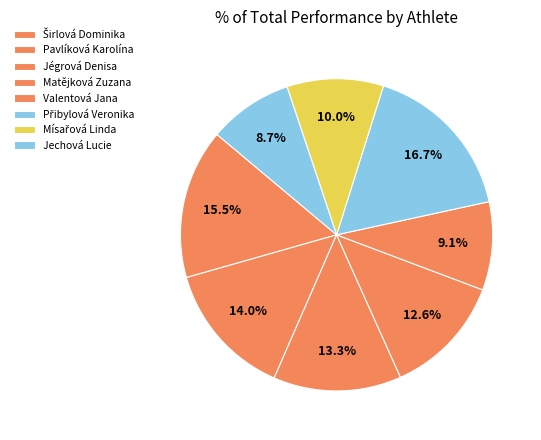

Rank the categories by value from highest to lowest.

Přibylová Veronika, Širlová Dominika, Pavlíková Karolína, Jégrová Denisa, Matějková Zuzana, Mísařová Linda, Valentová Jana, Jechová Lucie